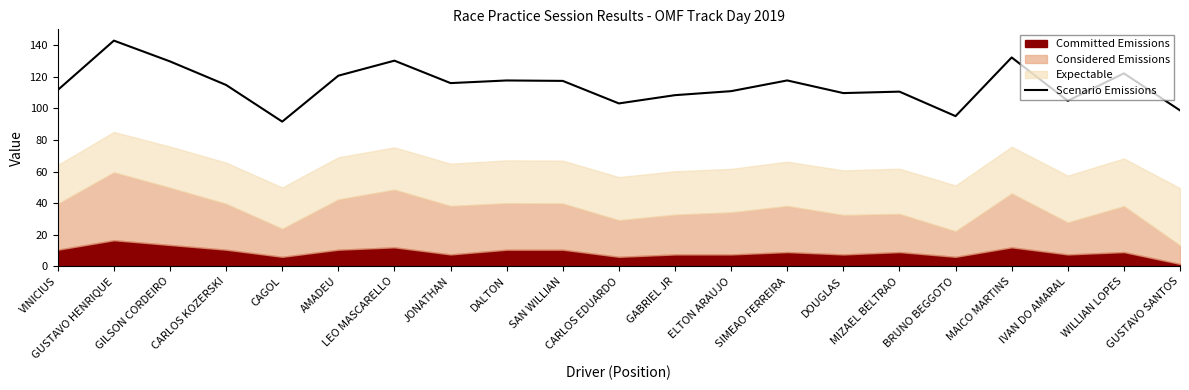

What is the value of the 6th point from the left?

120.7